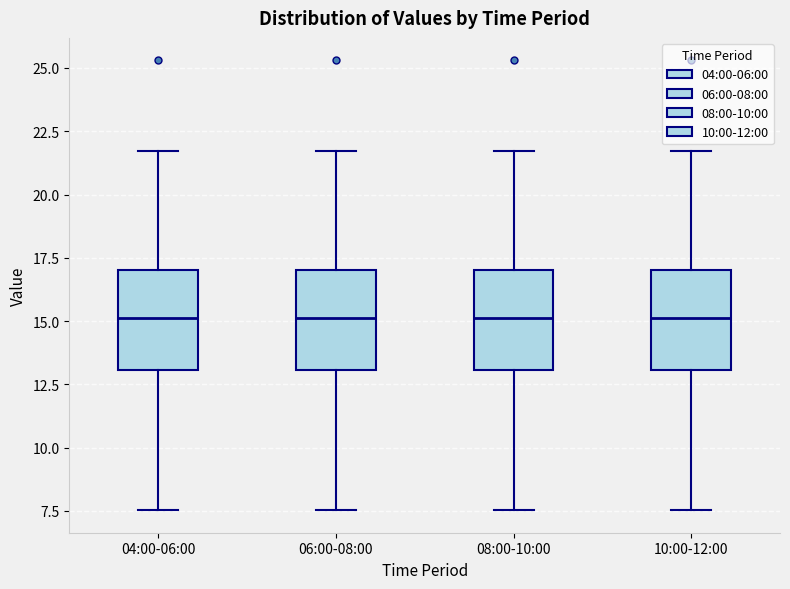

Reading left to right, read every box against the y-axis: the position of its median line, the range the box covers, and the ends of its whiskers. The values are not printed on the chart, so give them approximately, as read against the axis.

04:00-06:00: median 15.0, box 13.0 to 17.0, whiskers 7.5 to 21.5
06:00-08:00: median 15.0, box 13.0 to 17.0, whiskers 7.5 to 21.5
08:00-10:00: median 15.0, box 13.0 to 17.0, whiskers 7.5 to 21.5
10:00-12:00: median 15.0, box 13.0 to 17.0, whiskers 7.5 to 21.5